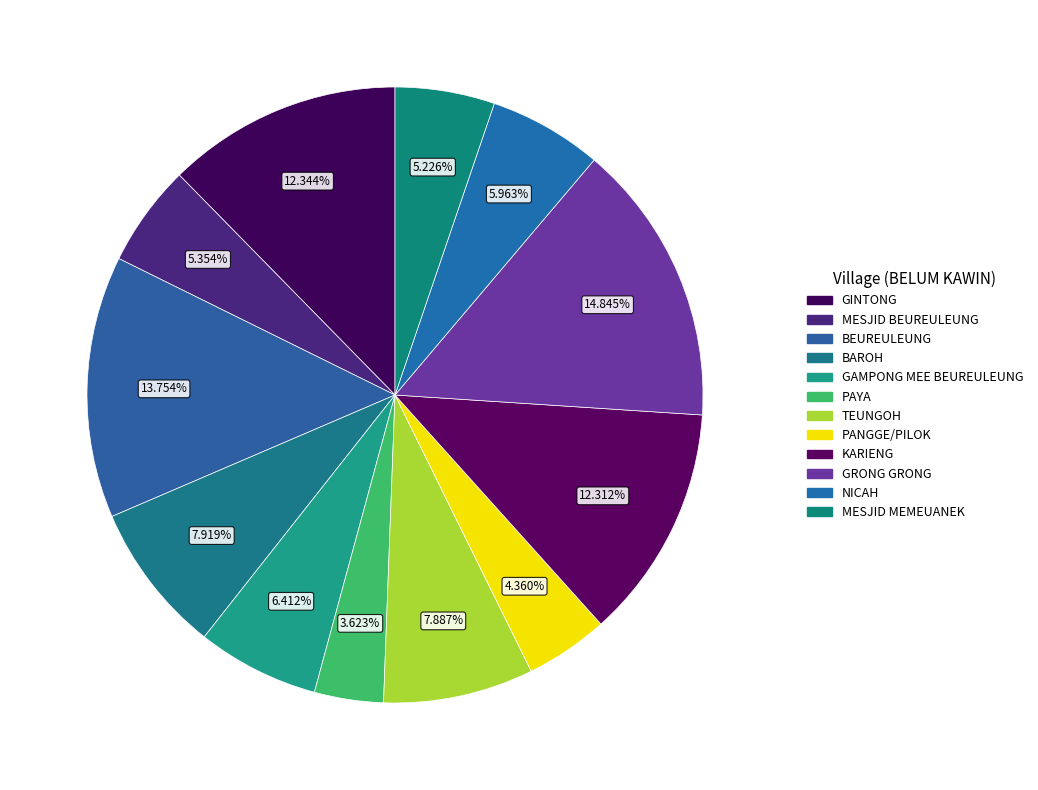

Count the number of slices in the pie.

12